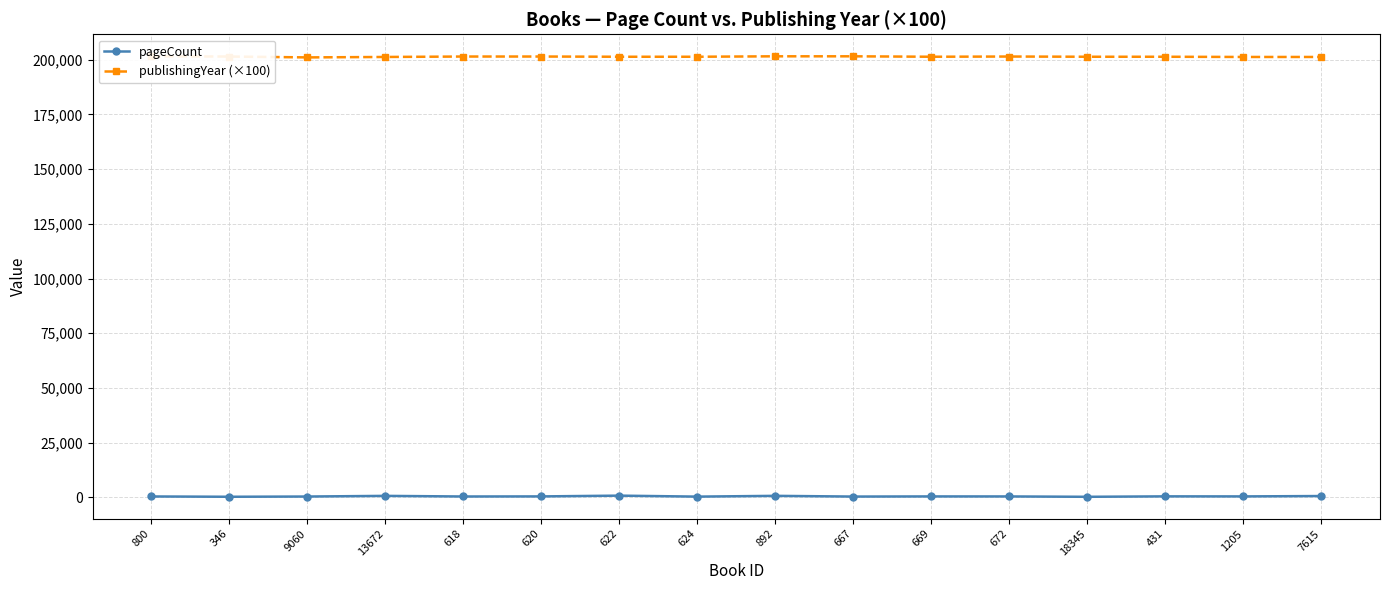

Rank the series by their maximum value, from highest to lowest.

publishingYear (×100), pageCount